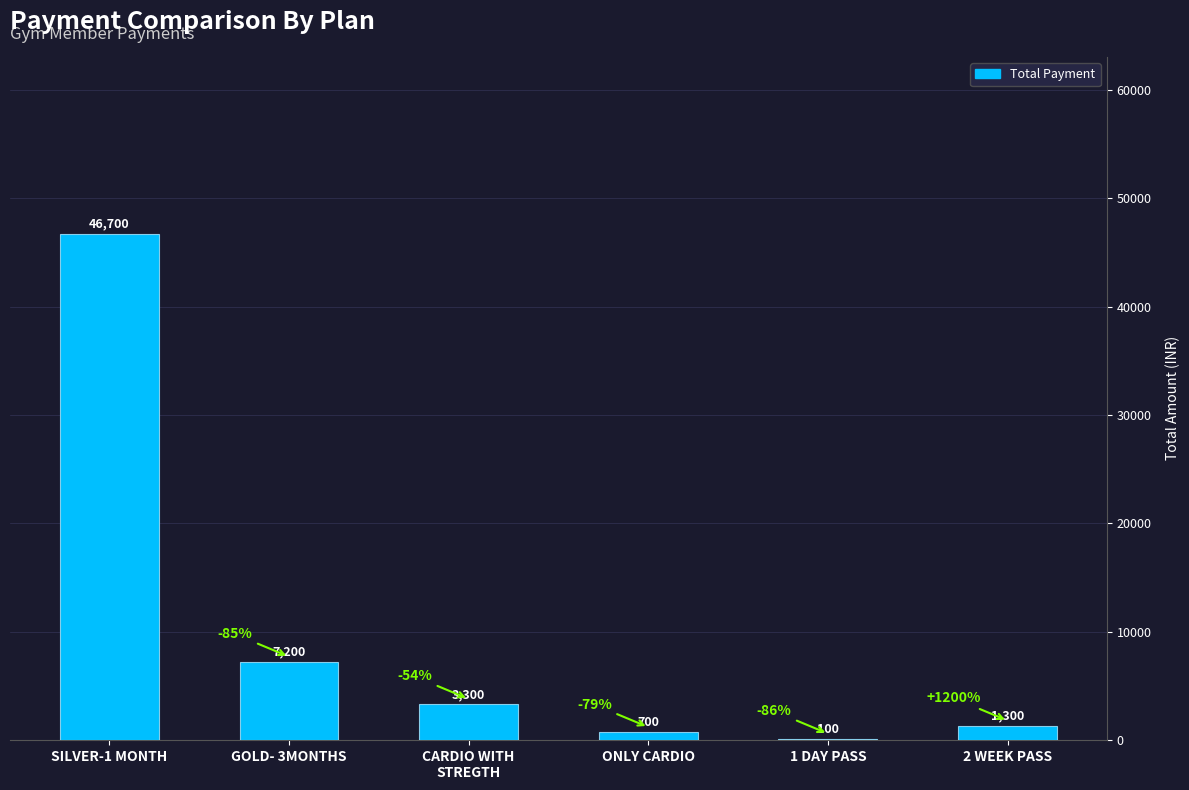

What is the ratio of the value at GOLD- 3MONTHS to the value at CARDIO WITH
STREGTH?

2.2